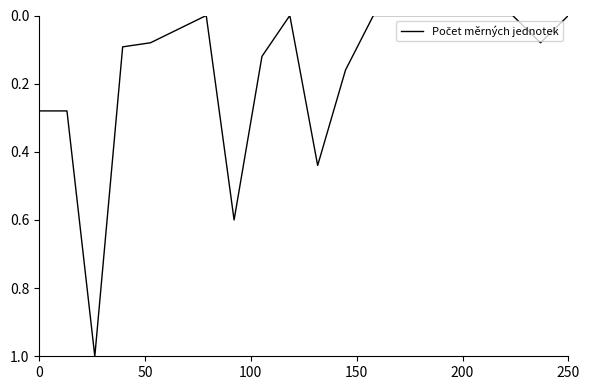

What is the greatest value displayed?

1.0